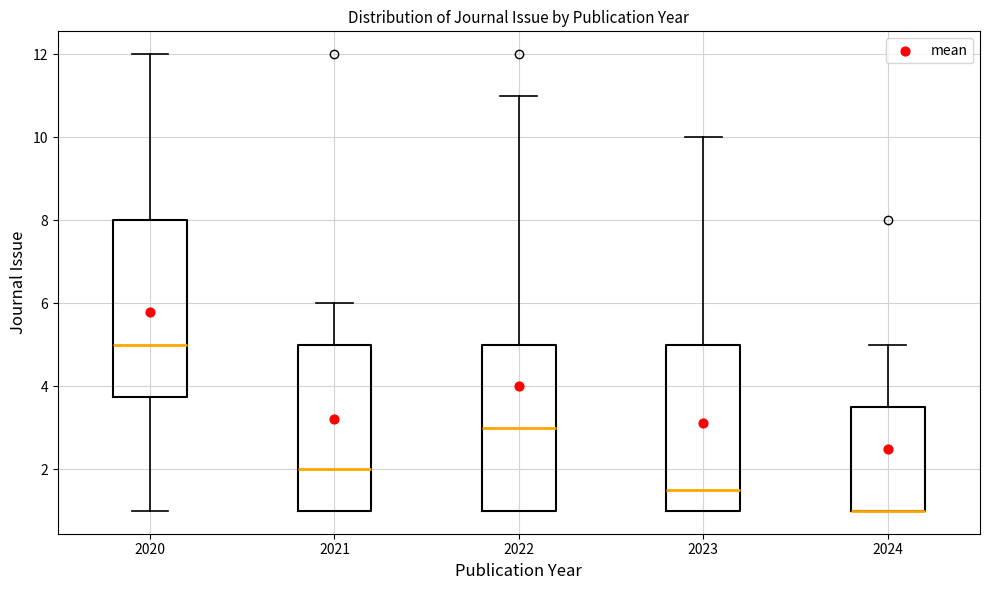

Which box is the tallest, from its lower edge to its upper edge?

2020